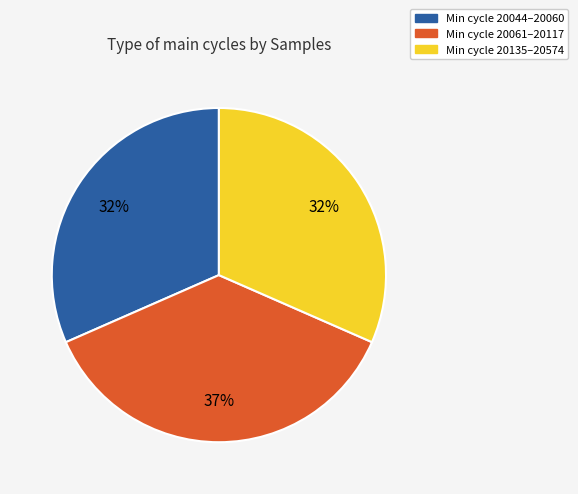

Is there a majority slice in this chart?

No